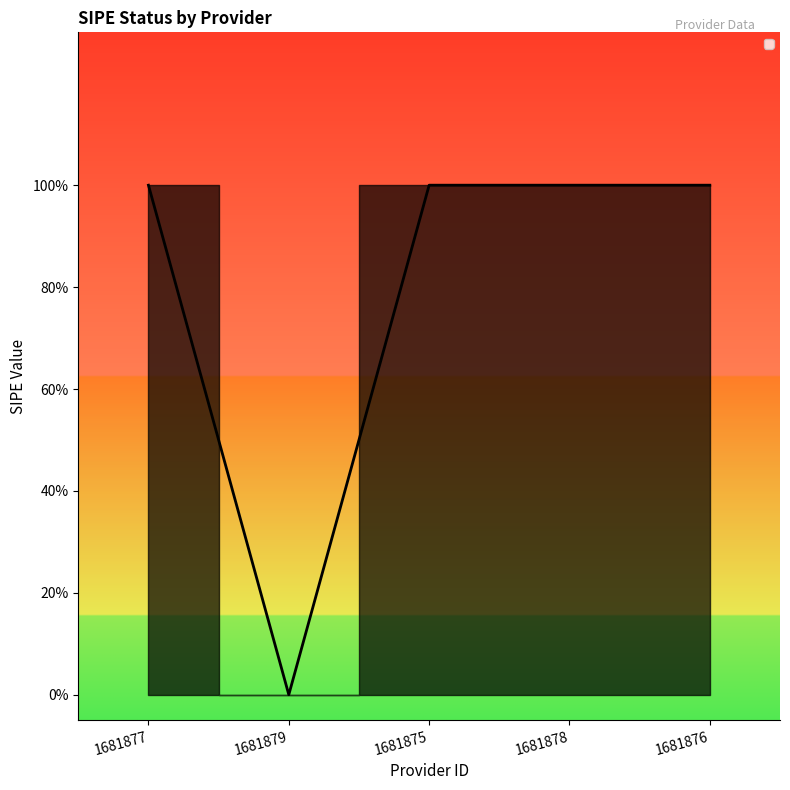

Which has a higher value, 1681879 or 1681877?

1681877